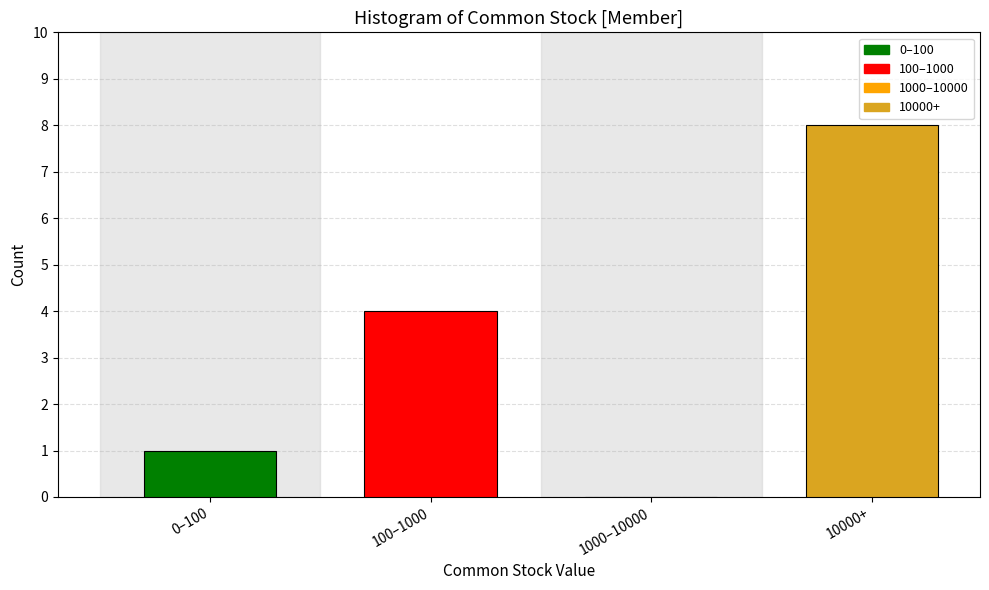

Reading left to right, list all the values displayed in this chart.

0–100=1	100–1000=4	1000–10000=0	10000+=8